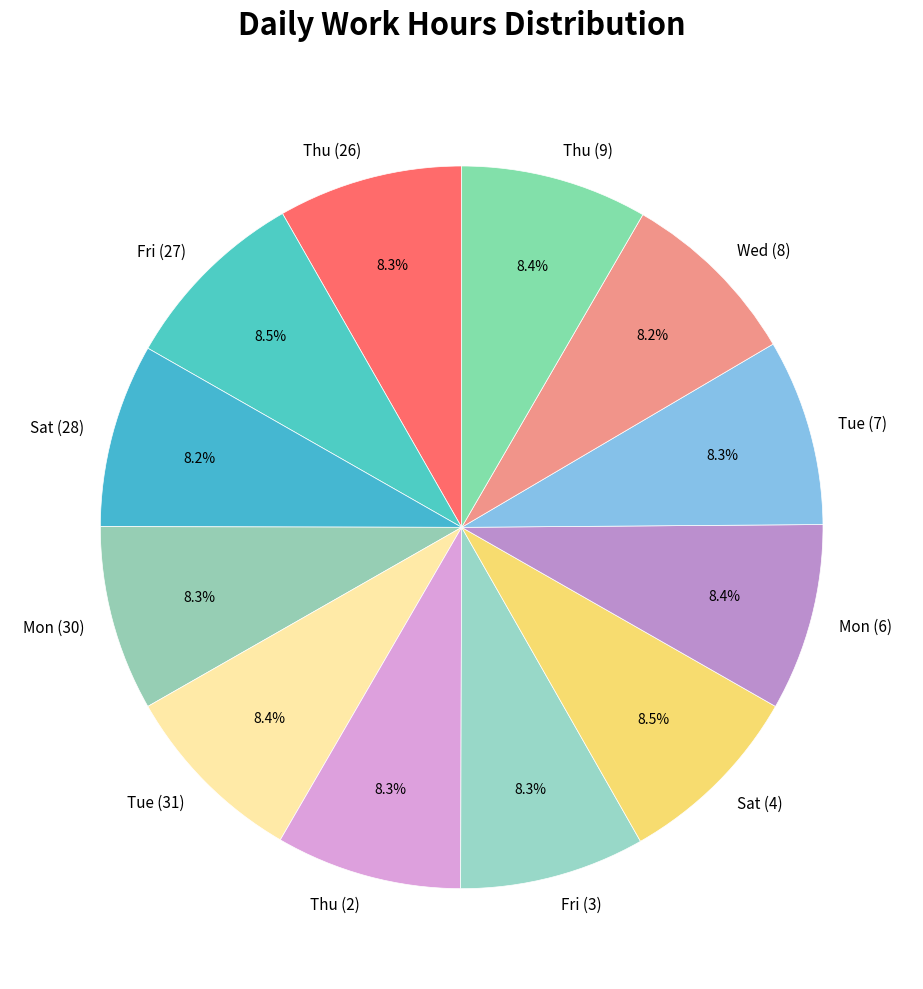

Approximately how many times larger is the value at Mon (30) compared to Thu (2)?

1.0